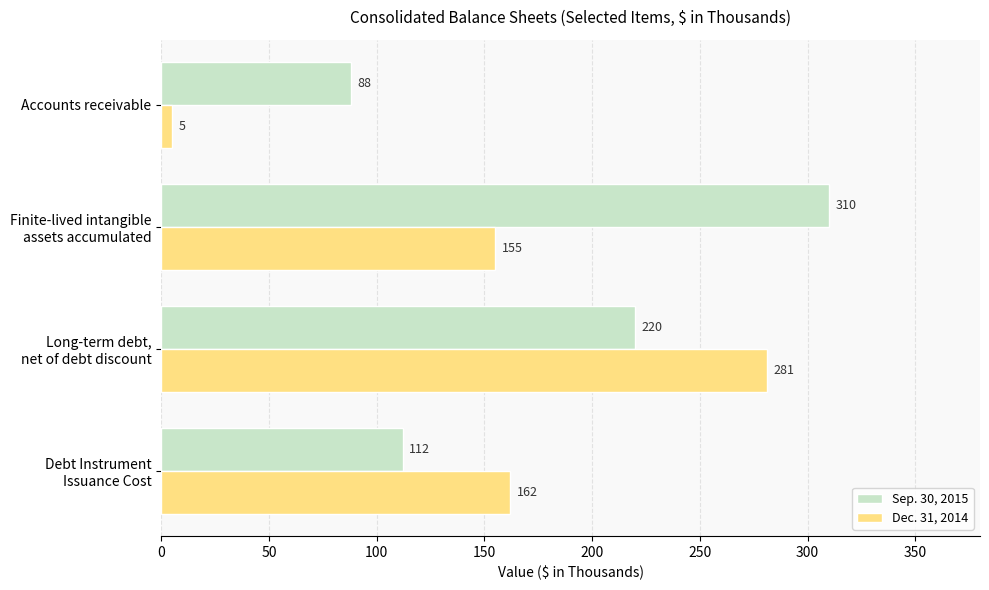

Rank the series by their average value, from lowest to highest.

Dec. 31, 2014, Sep. 30, 2015